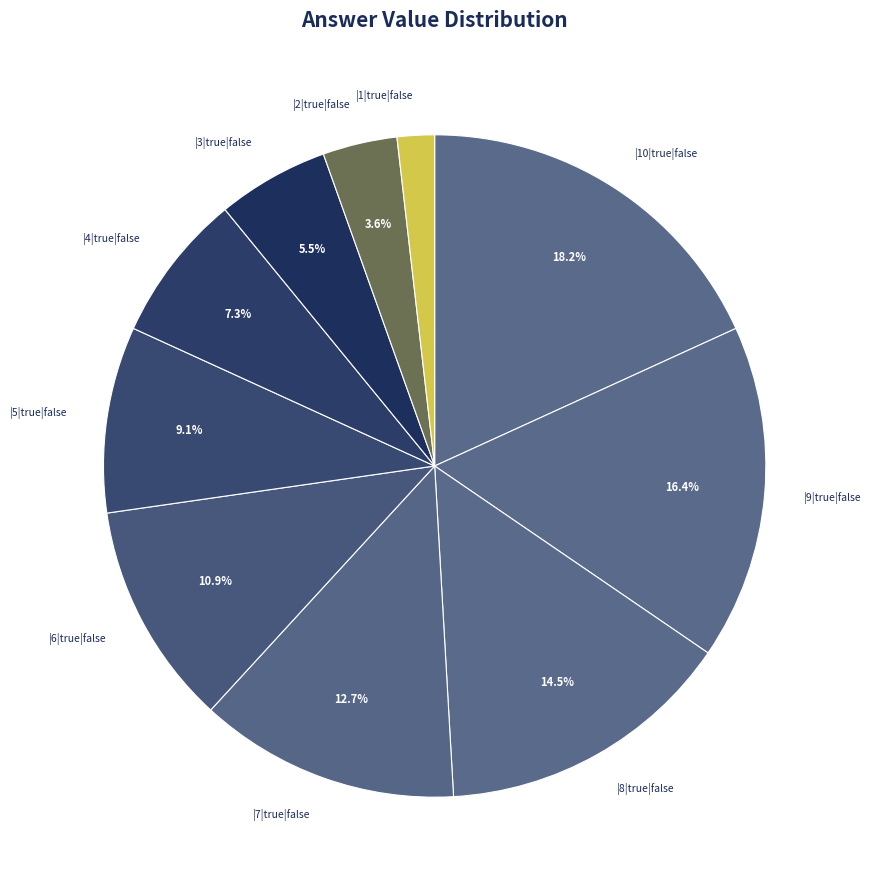

To the nearest percent, what is the difference between the |8|true|false and |3|true|false slice percentages?

9%